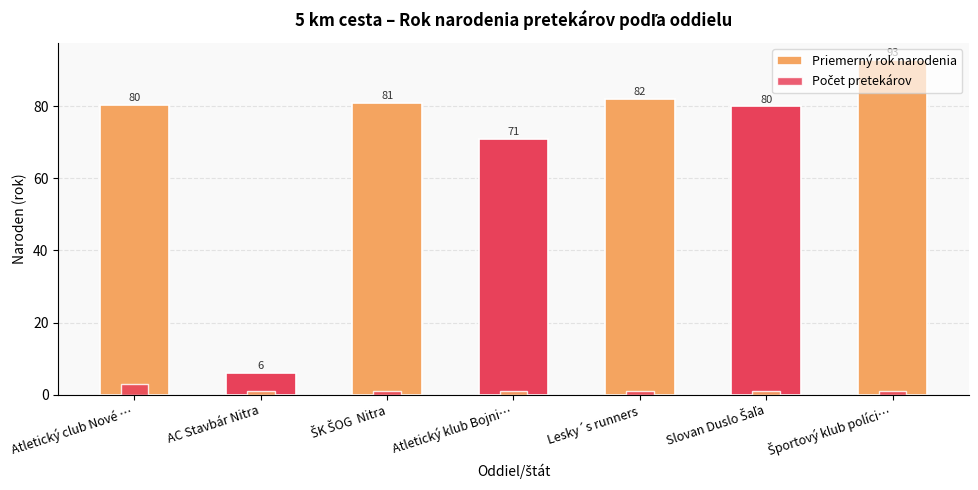

Count the number of data series in this chart.

2